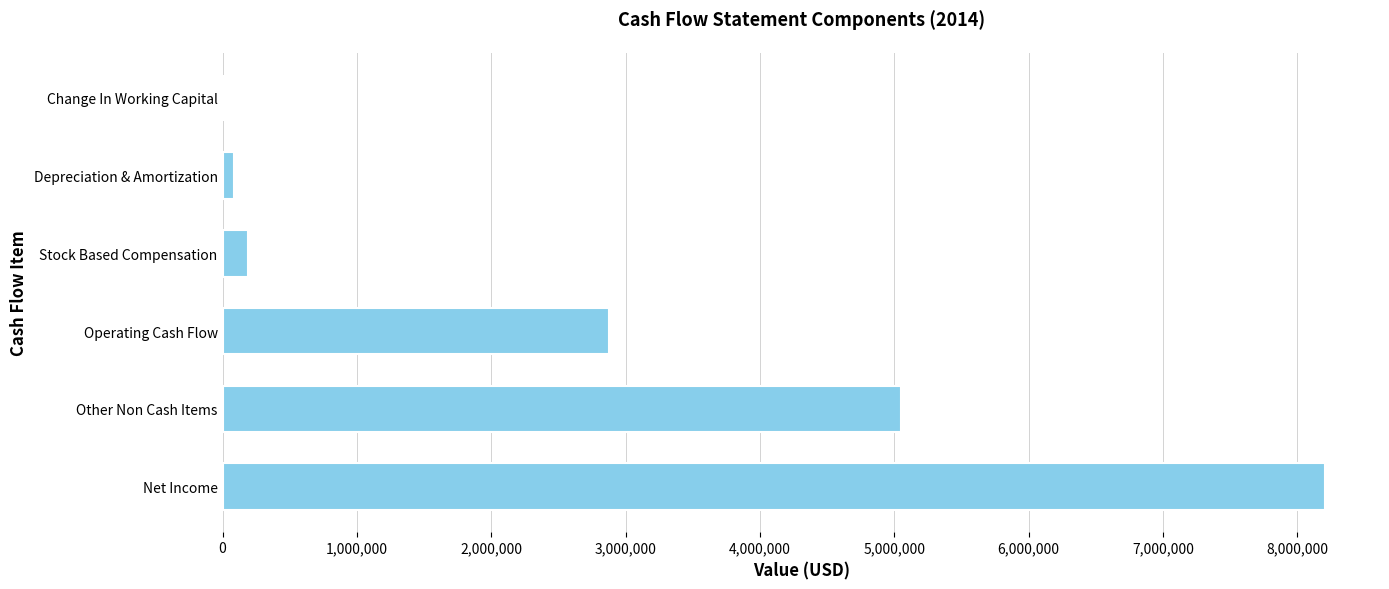

What is the greatest value displayed?

8204409